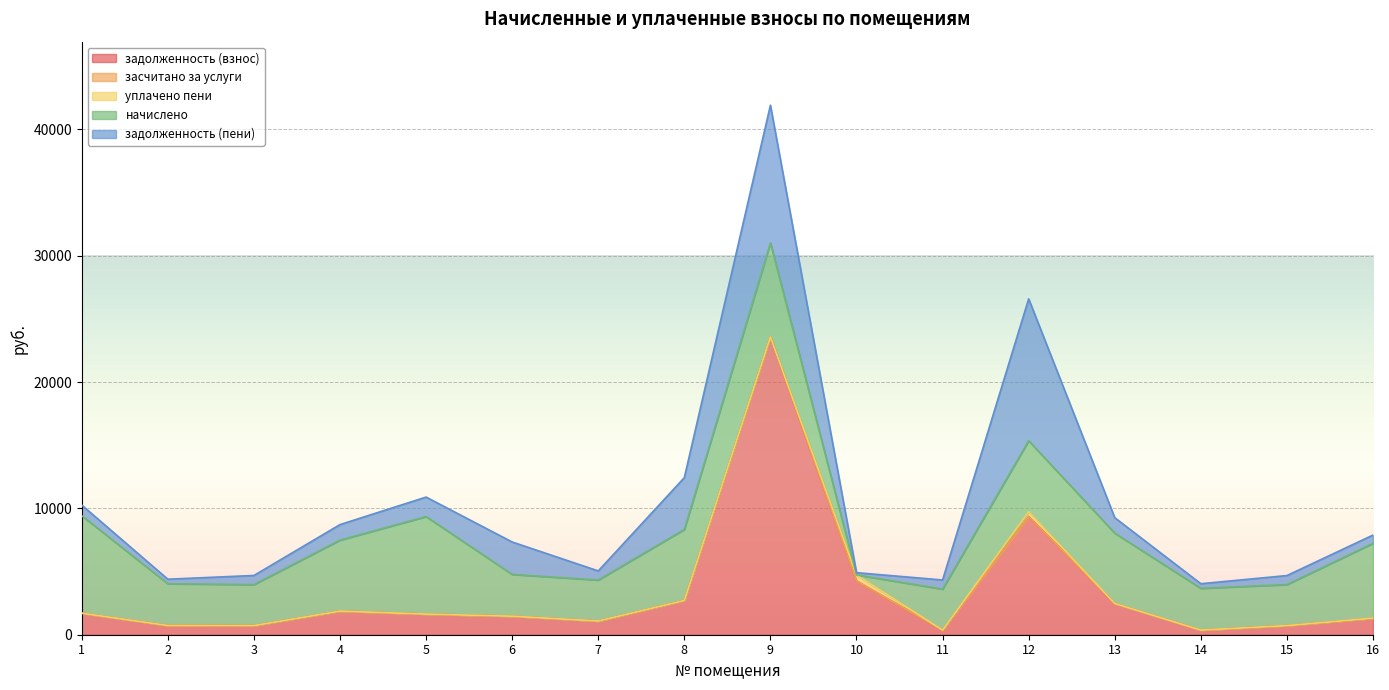

True or false: уплачено пени has more than 0 points higher than both neighbors.

True